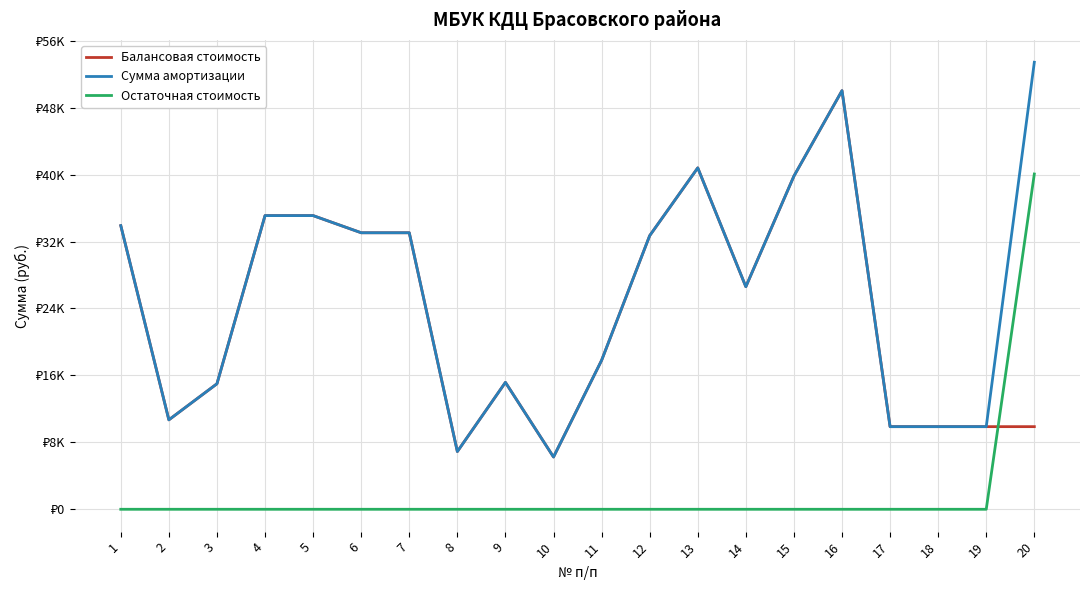

At which category does Балансовая стоимость reach its first local peak?

9